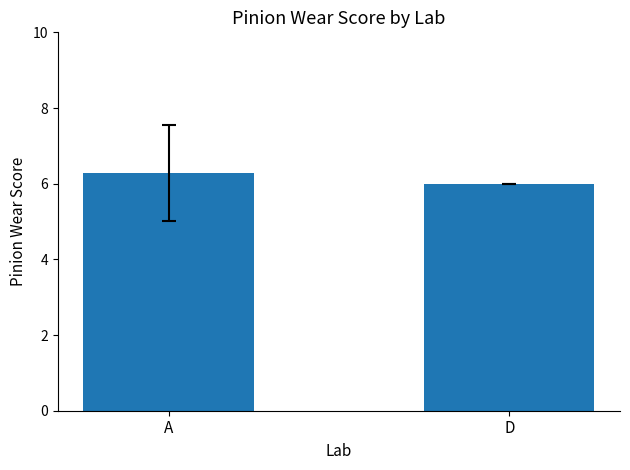

Where is the data nearest to the value 6?

D